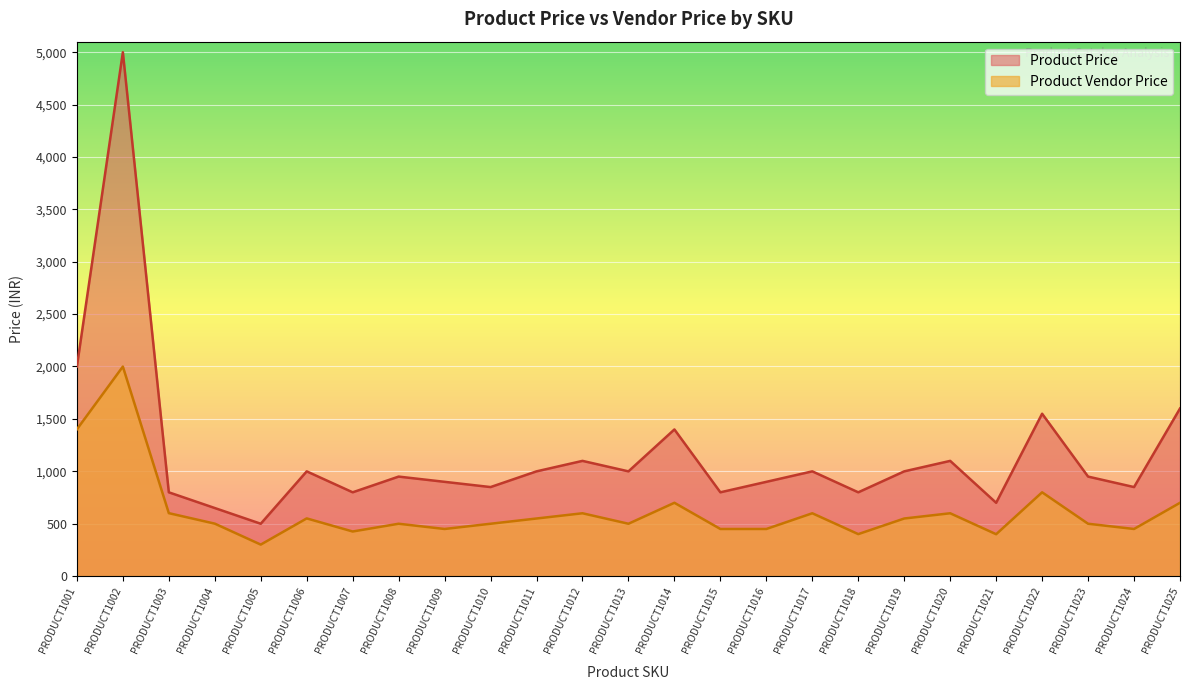

How many values in the Product Vendor Price series are below 500?

12